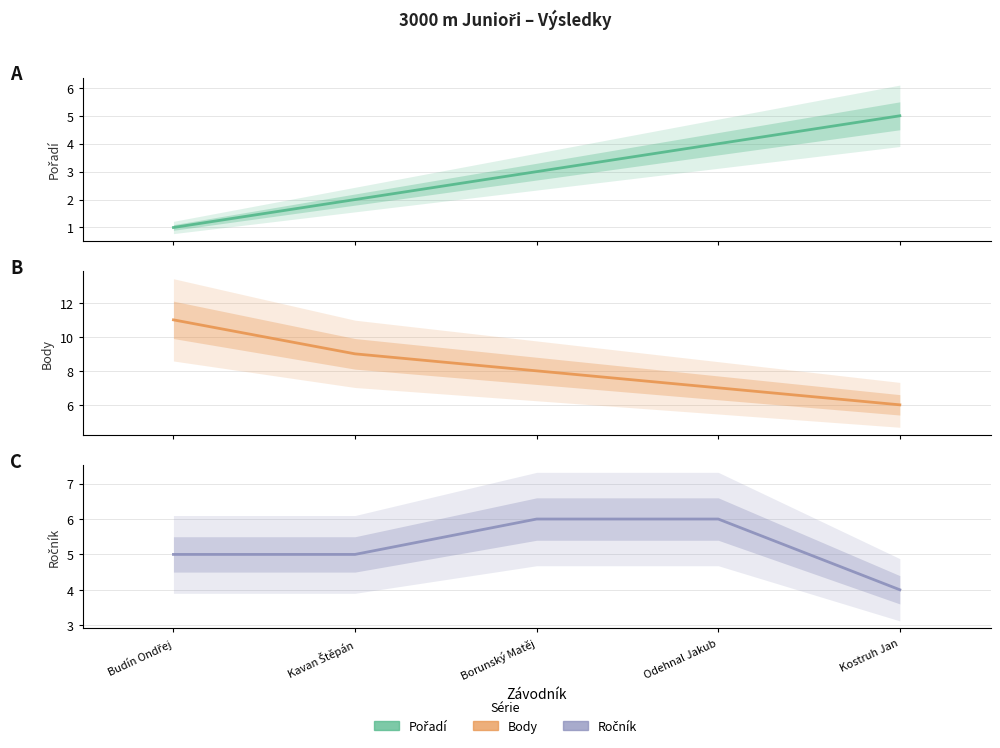

Is this an area chart (filled region under the line)?

No